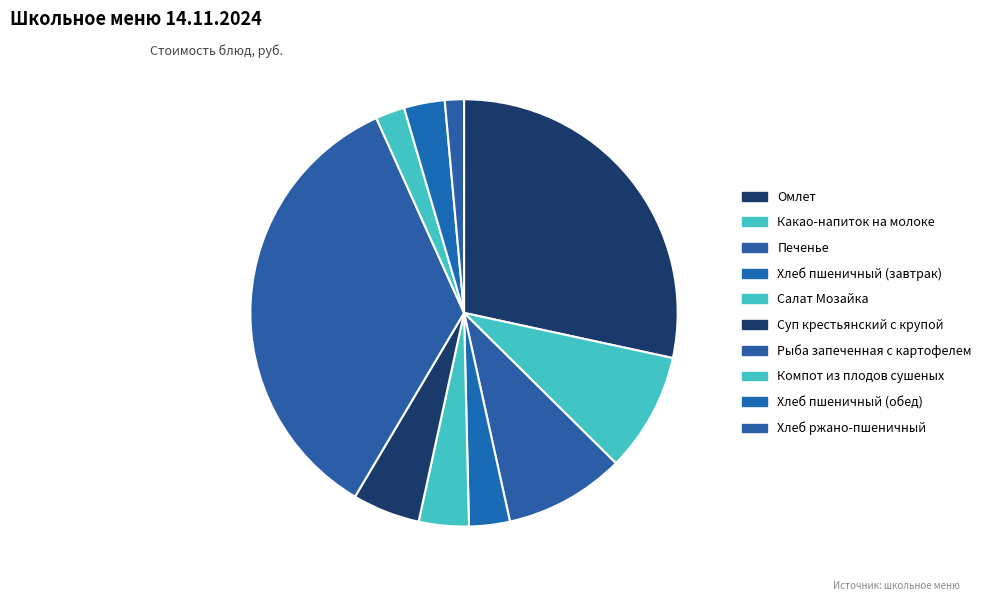

What is the smallest slice in the pie chart?

Хлеб ржано-пшеничный